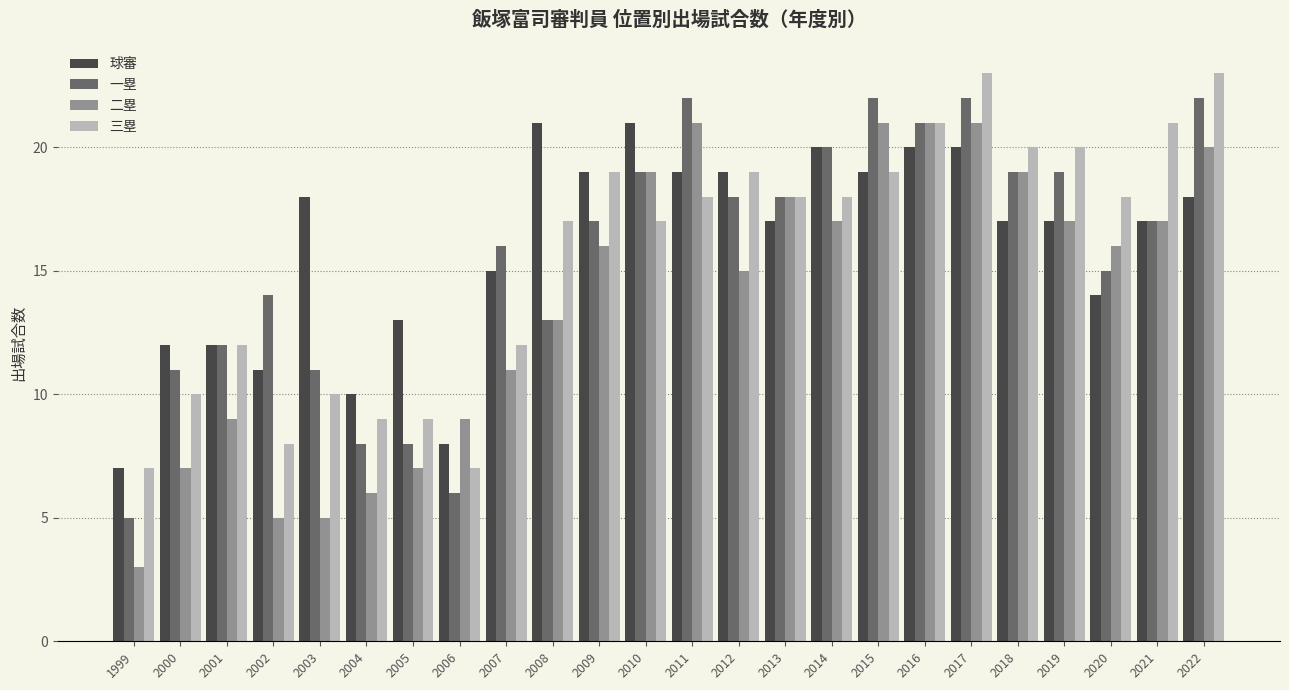

What are all the series names shown in the legend?

球審, 一塁, 二塁, 三塁